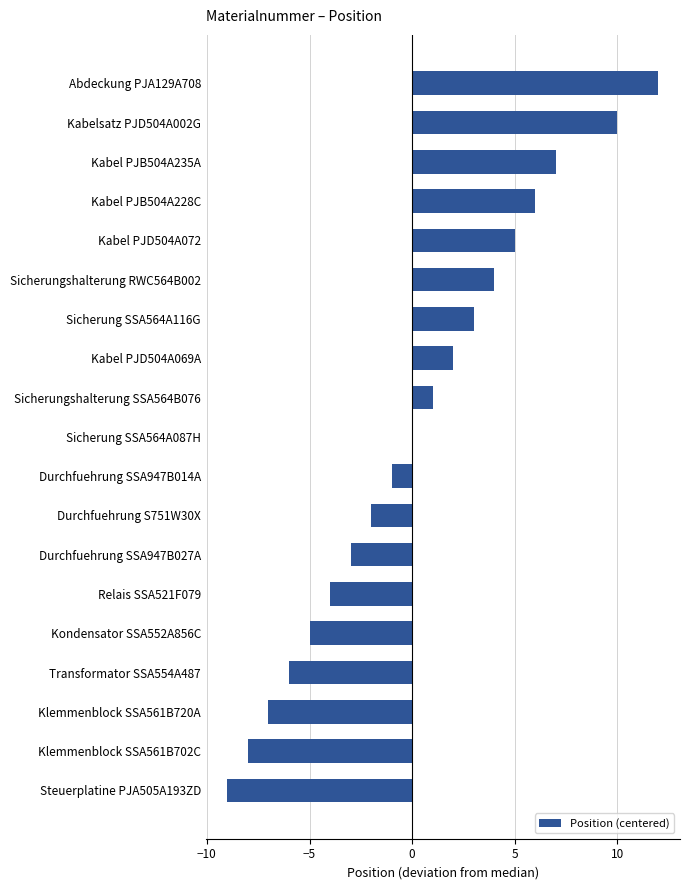

How many categories are shown in the chart?

19